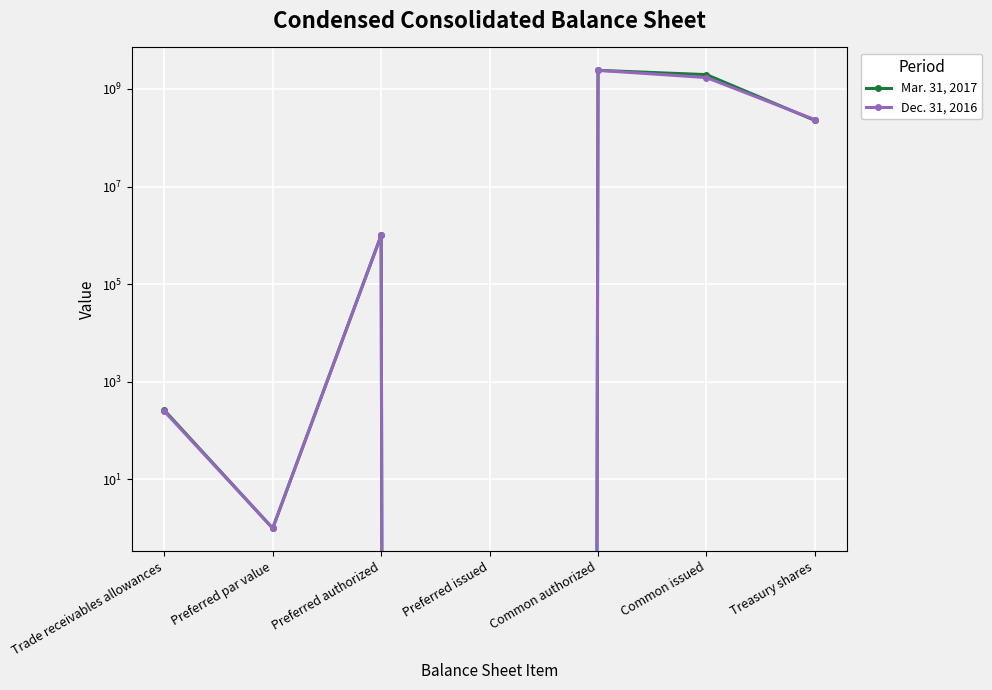

At how many categories does at least one series exceed 220293050?

3